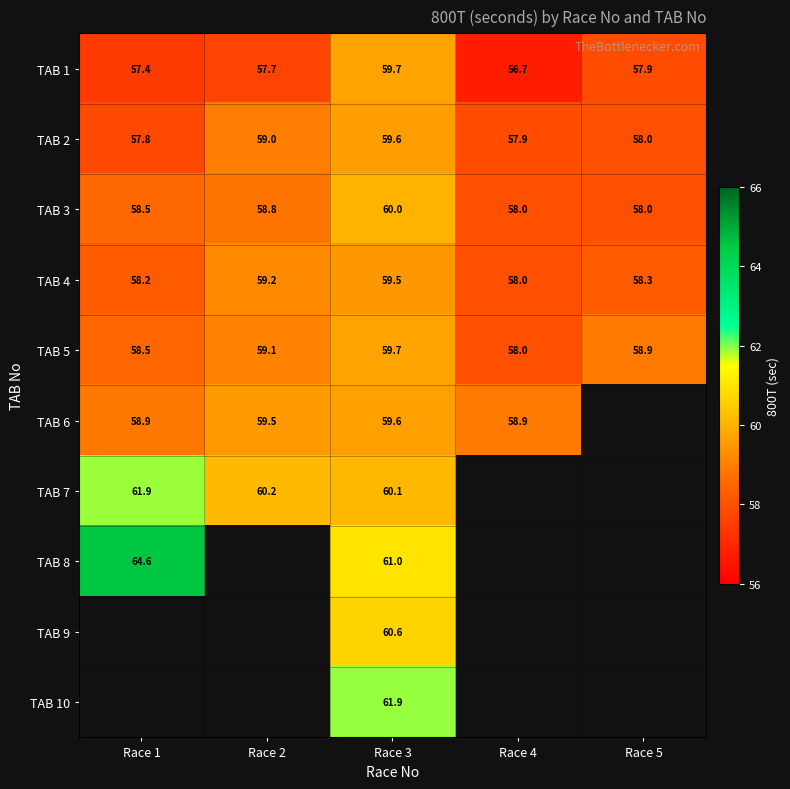

What is the sum of the TAB 4 values at Race 3 and Race 5?

117.8